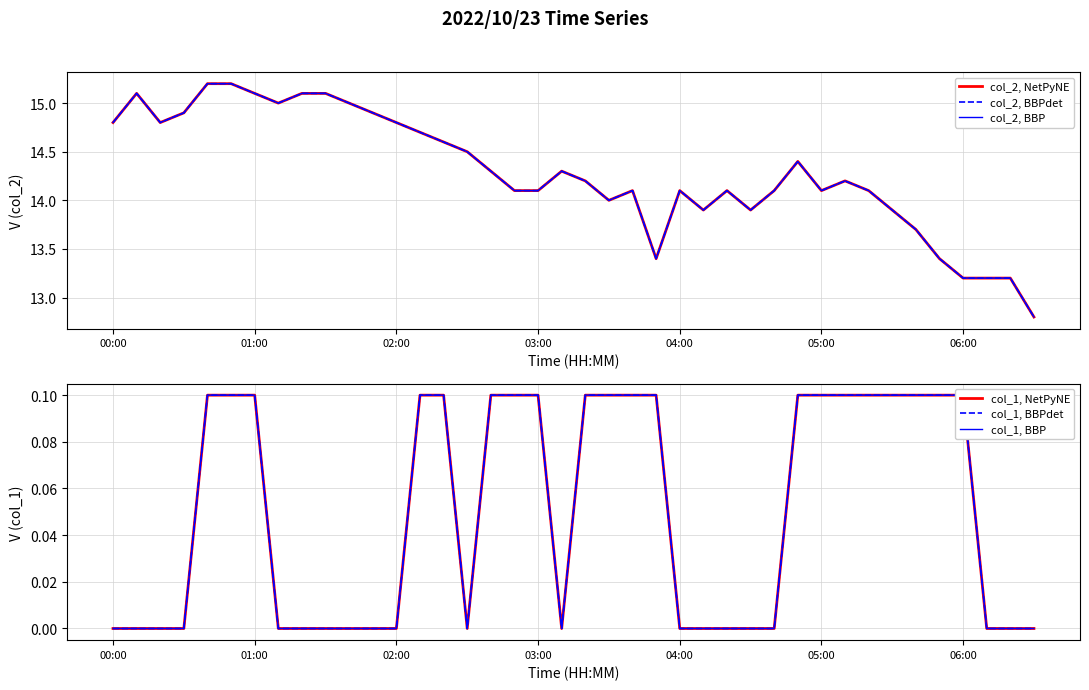

Which series has the largest range (max minus min)?

col_2, NetPyNE